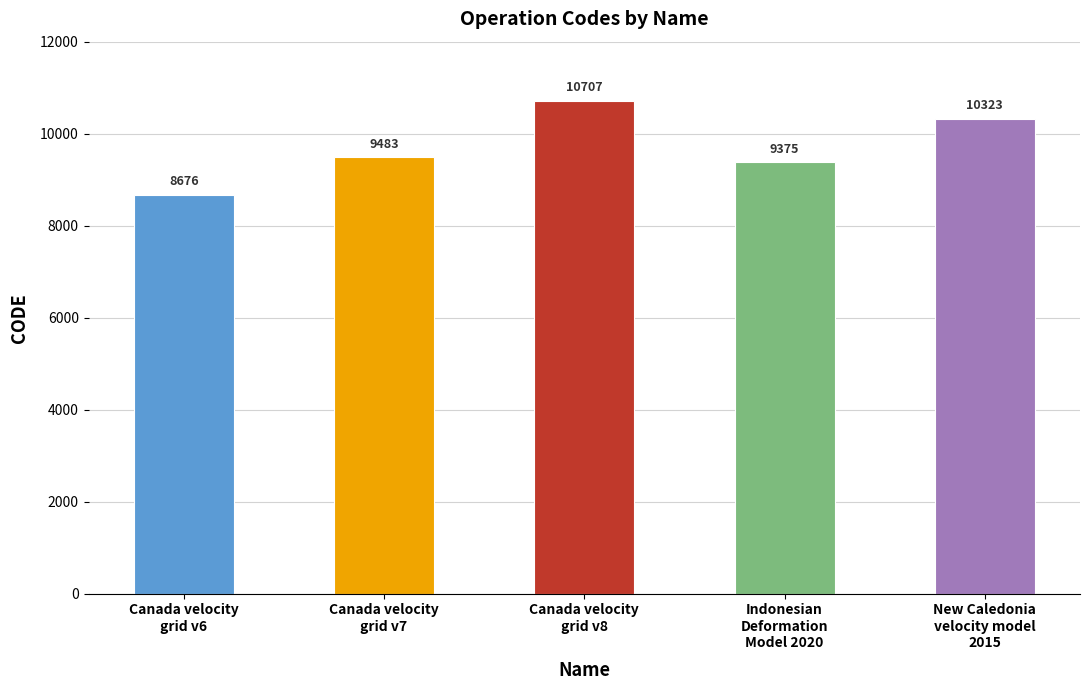

Where is the data nearest to the value 9691?

Canada velocity
grid v7